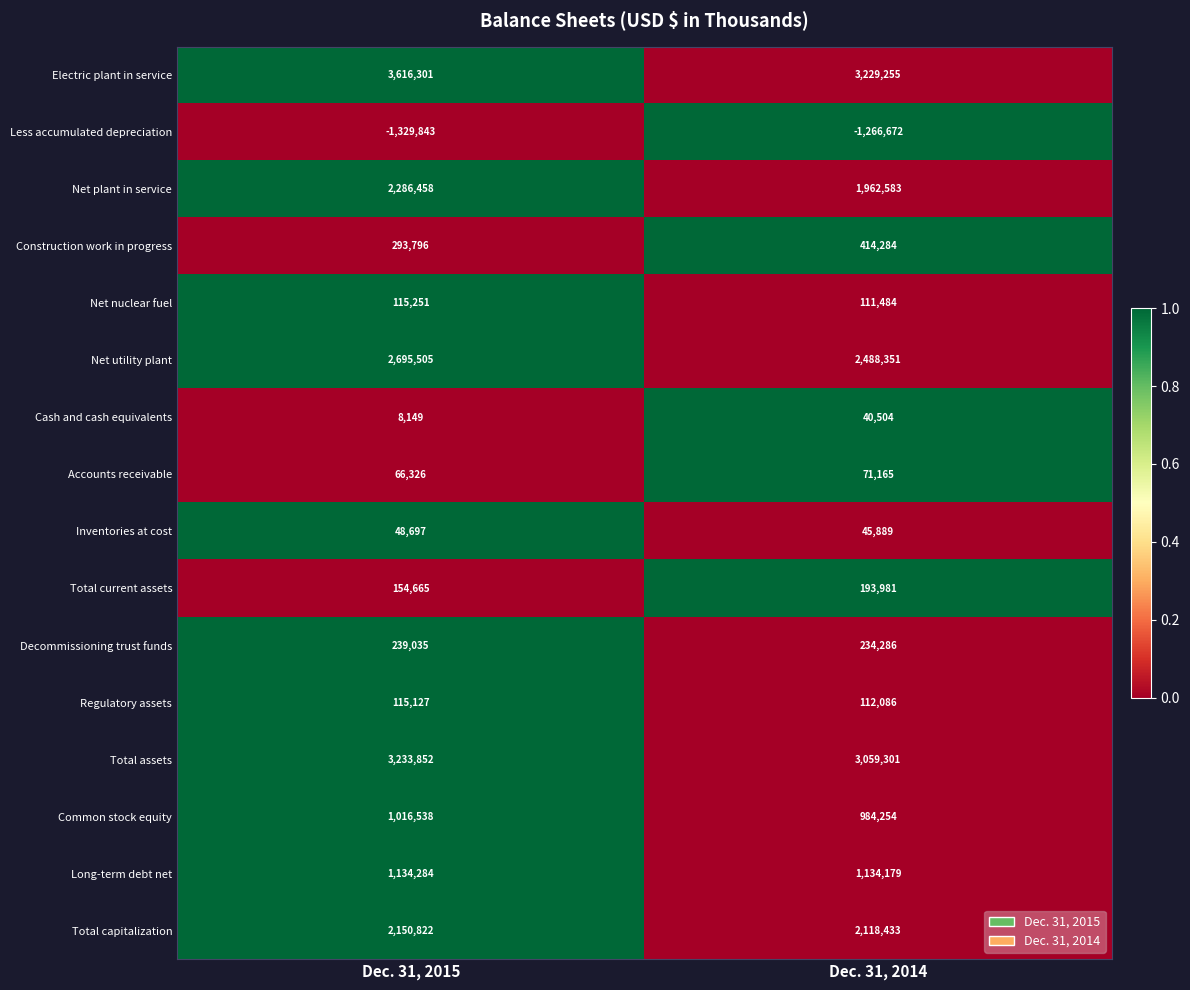

Is it true that Regulatory assets equals 115127 at Dec. 31, 2015?

True